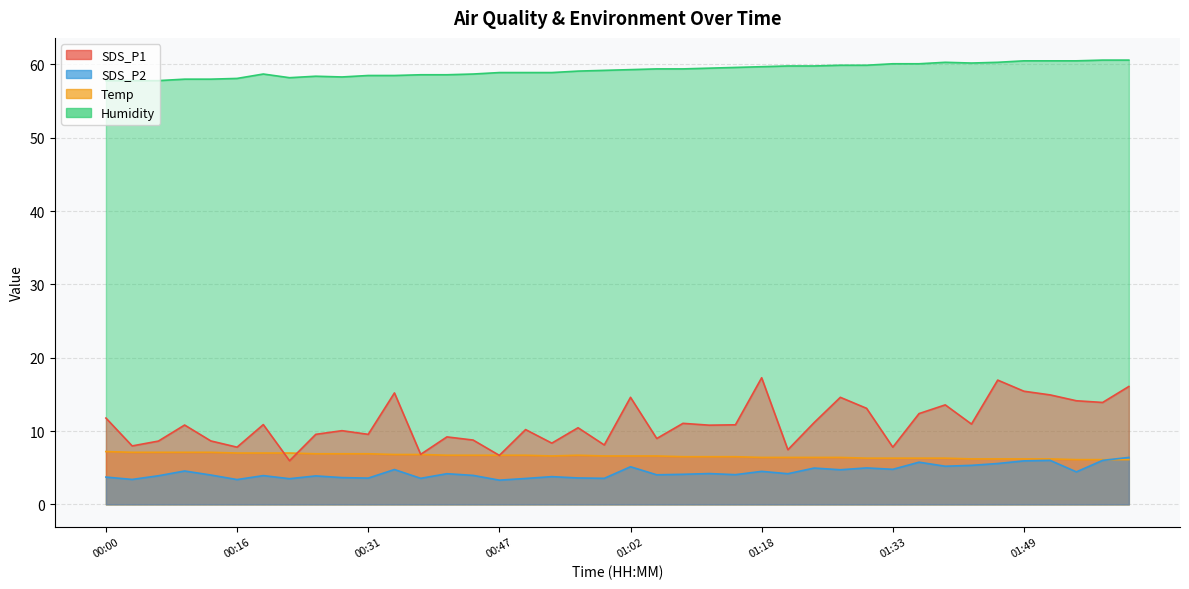

Count the number of categories in the chart.

40